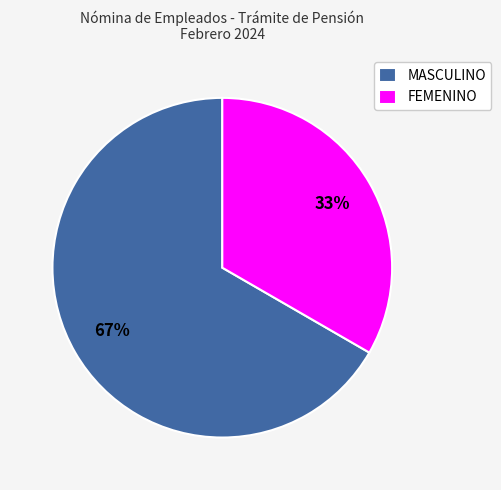

Does any single category account for the majority?

Yes